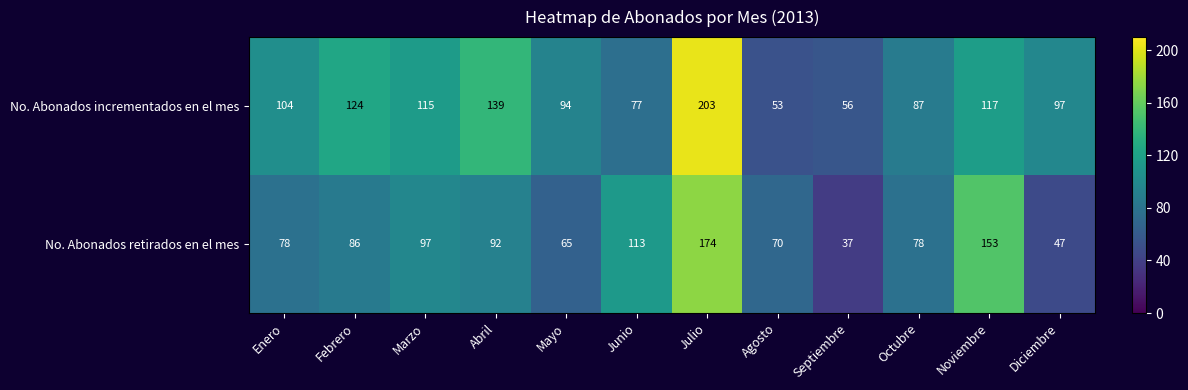

Where is No. Abonados retirados en el mes nearest to the value 105?

Marzo